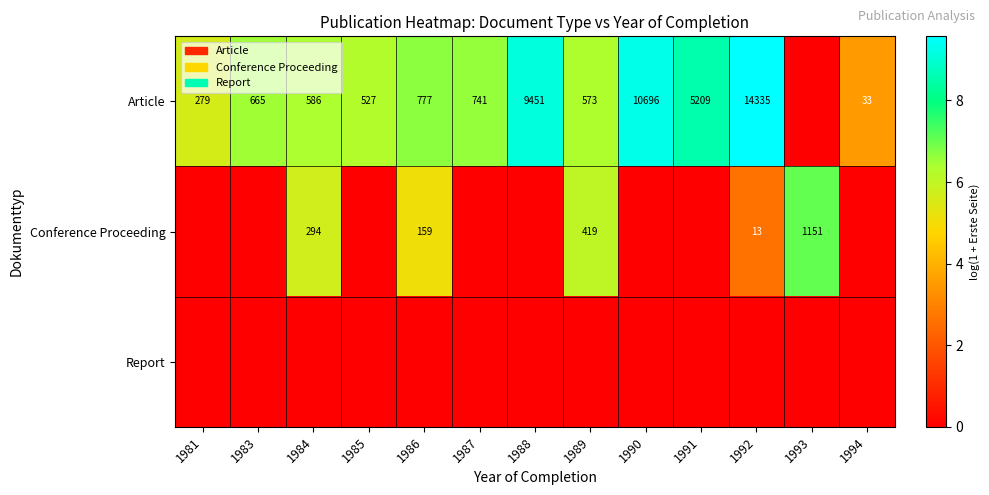

Is it true that Conference Proceeding equals 221 at 1989?

False